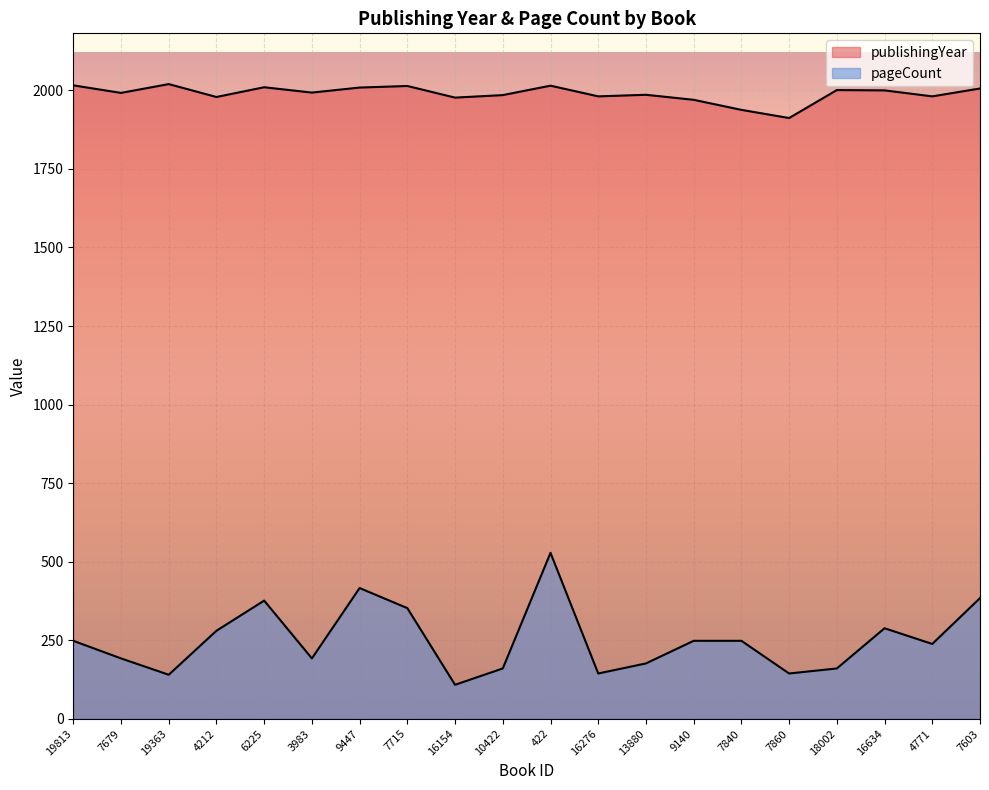

True or false: publishingYear has more than 2 interior local peaks.

True